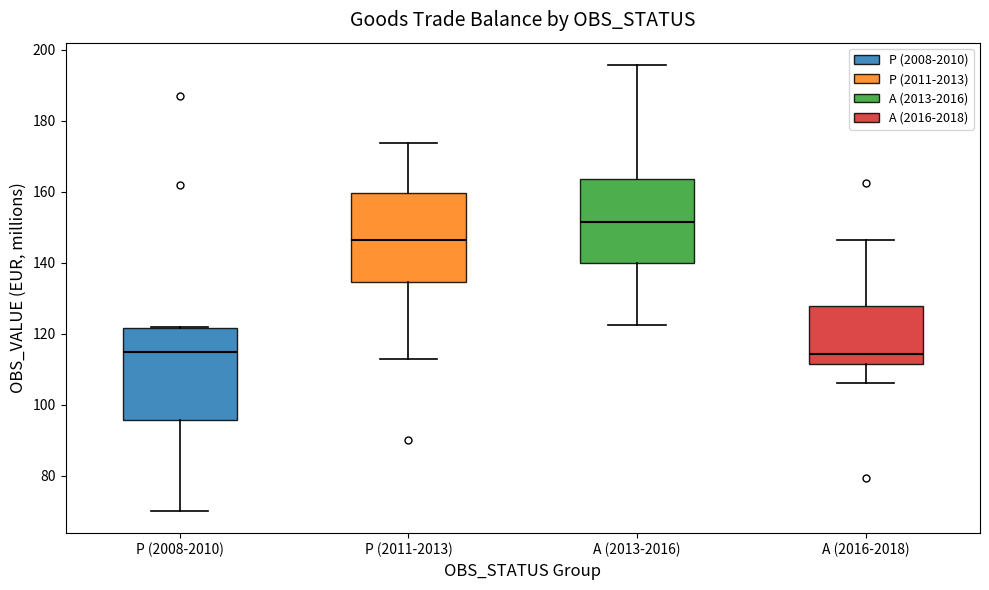

Where is the lower edge of the box for A (2016-2018) on the y-axis? The values are not printed on the chart, so give them approximately, as read against the axis.

112